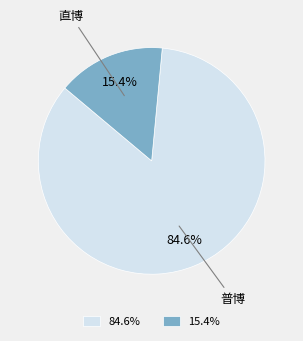

How many segments does this pie chart have?

2